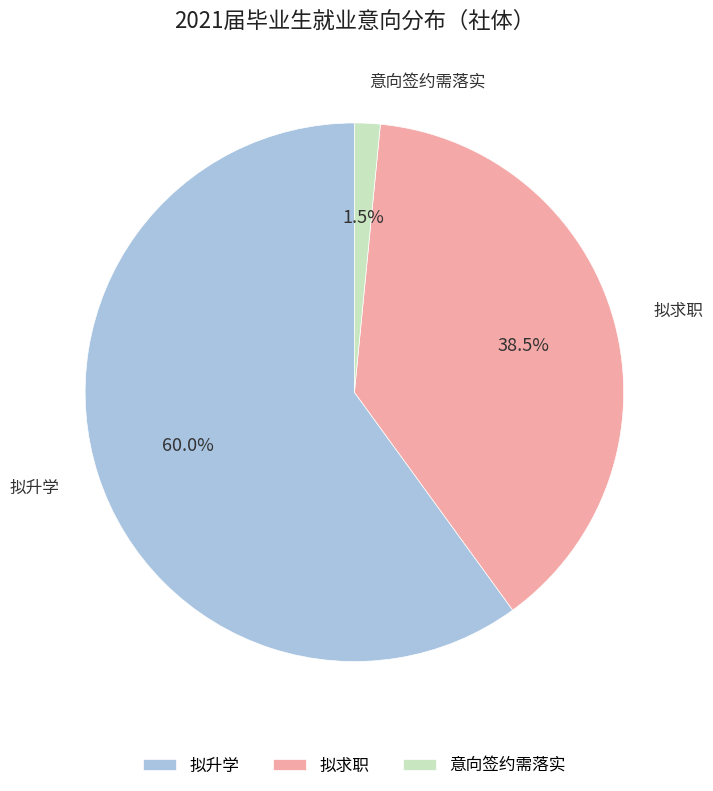

Count the number of slices in the pie.

3